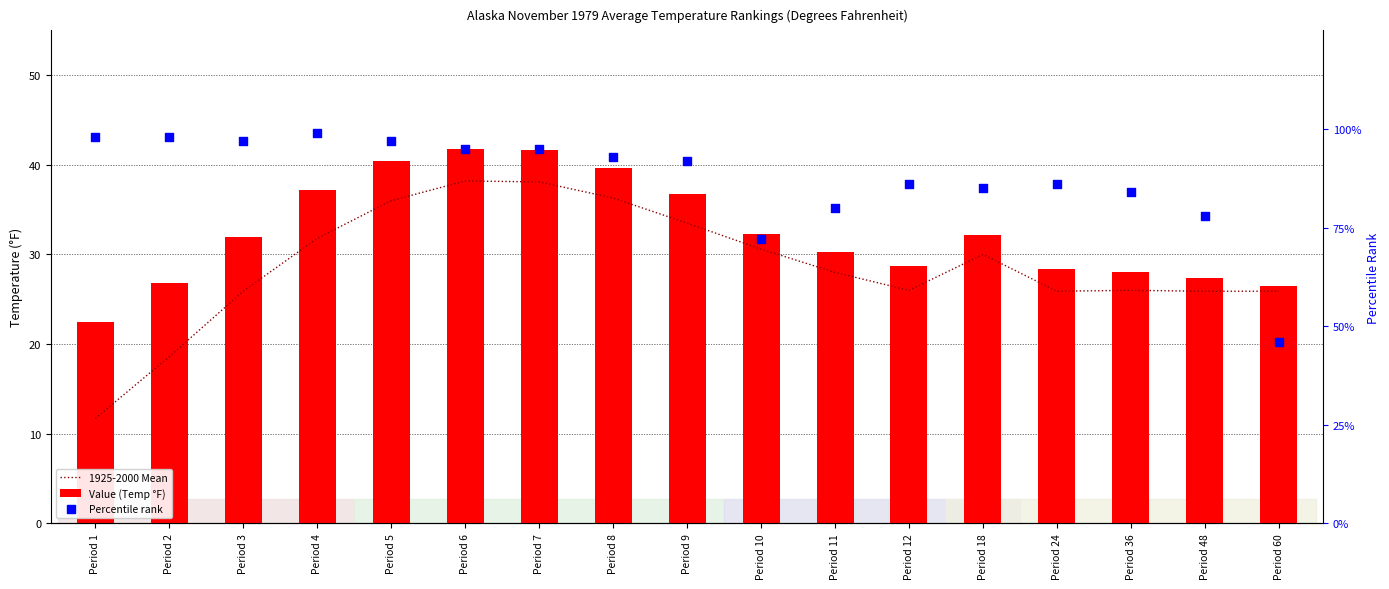

Is the value of 1925-2000 Mean at Period 6 greater than the value of Percentile rank at Period 11?

No